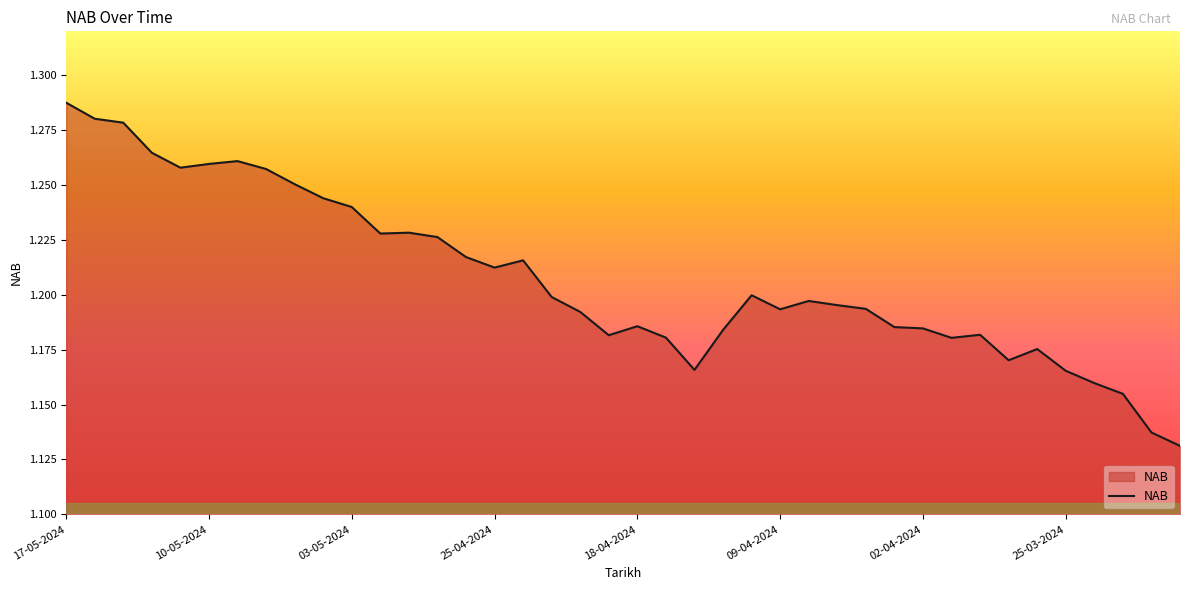

Rank the categories by value from lowest to highest.

19-03-2024, 20-03-2024, 21-03-2024, 22-03-2024, 25-03-2024, 16-04-2024, 27-03-2024, 26-03-2024, 01-04-2024, 17-04-2024, 19-04-2024, 29-03-2024, 15-04-2024, 02-04-2024, 03-04-2024, 18-04-2024, 22-04-2024, 09-04-2024, 04-04-2024, 05-04-2024, 08-04-2024, 23-04-2024, 12-04-2024, 25-04-2024, 24-04-2024, 26-04-2024, 29-04-2024, 02-05-2024, 30-04-2024, 03-05-2024, 06-05-2024, 07-05-2024, 08-05-2024, 13-05-2024, 10-05-2024, 09-05-2024, 14-05-2024, 15-05-2024, 16-05-2024, 17-05-2024